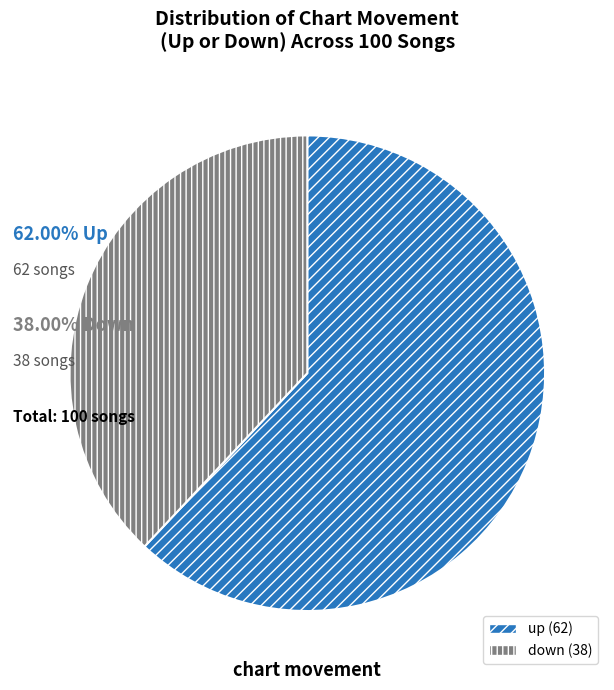

Is the sum of down and up greater than half?

Yes